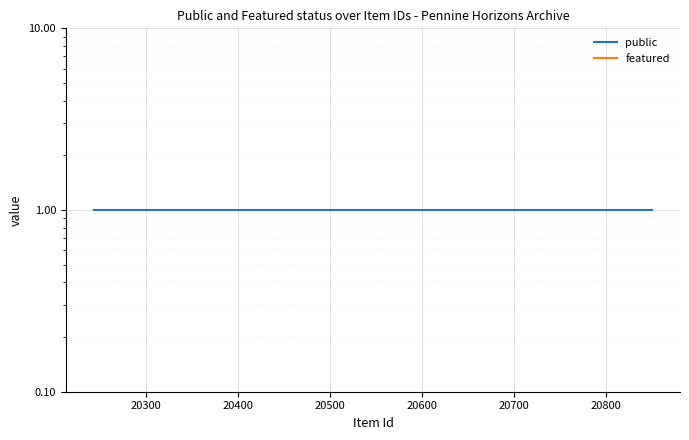

Is the value of public at 20200 greater than the value of featured at 20400?

Yes